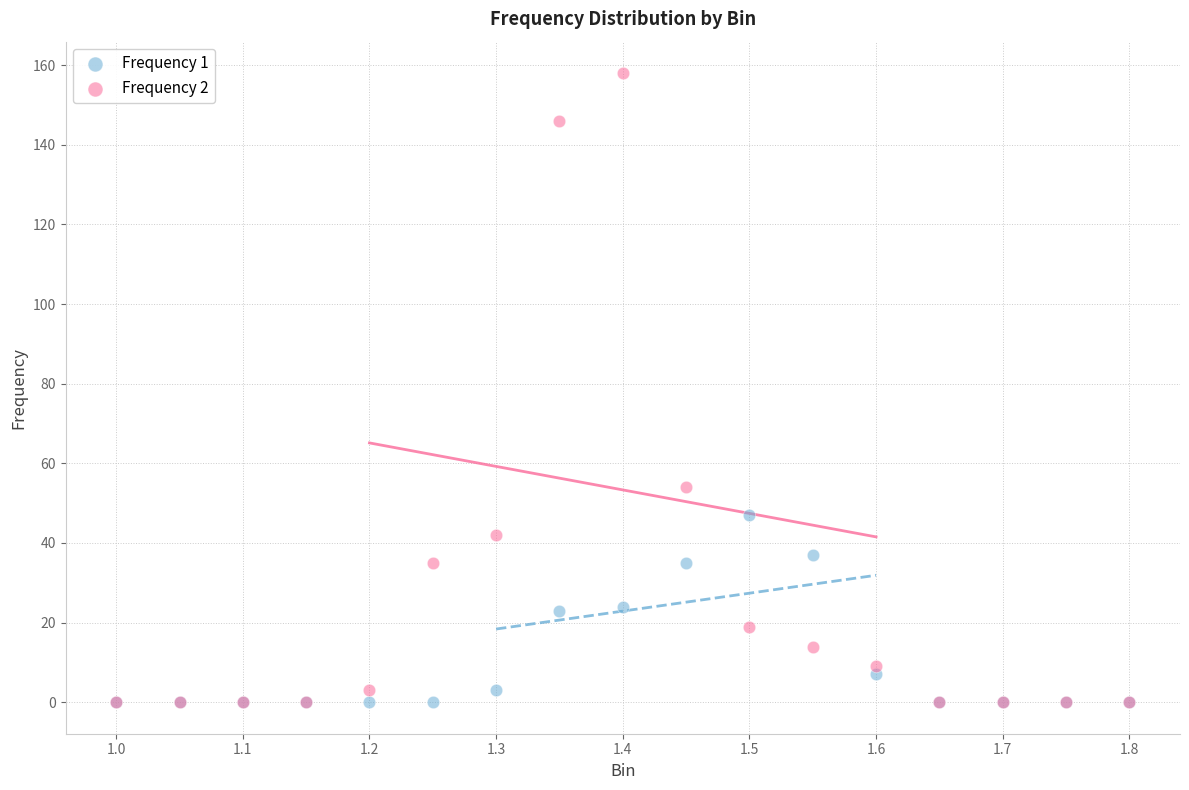

What are all the series names shown in the legend?

Frequency 1, Frequency 2